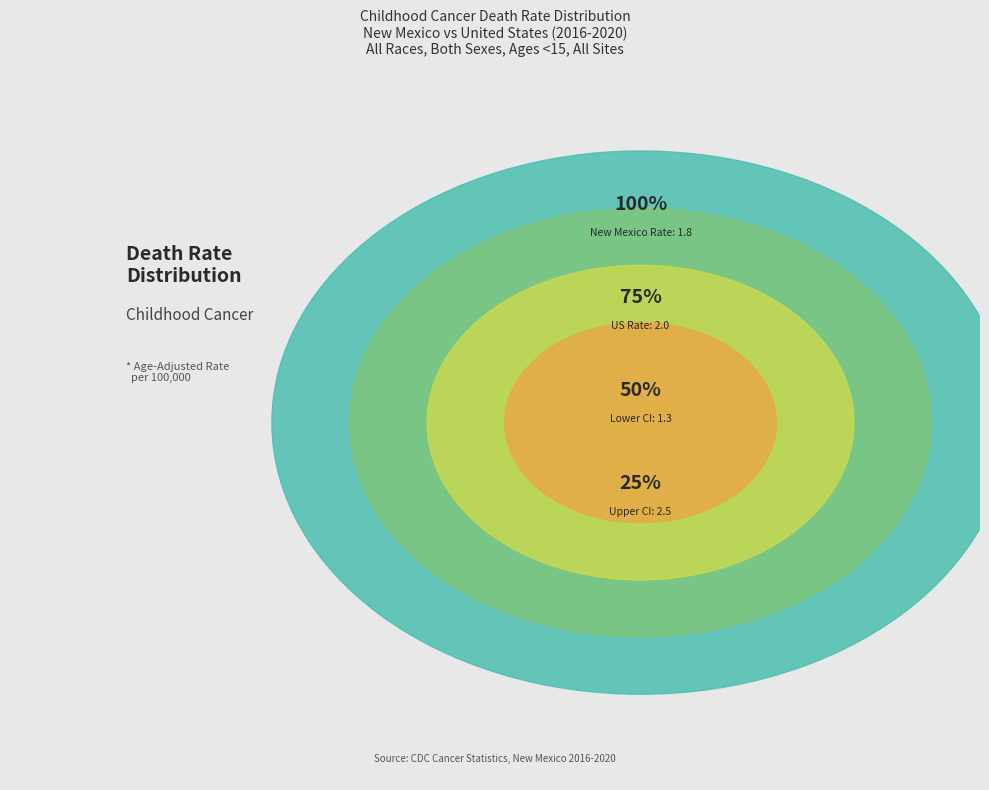

To the nearest percent, what is the combined percentage of New Mexico and Upper CI?

57%